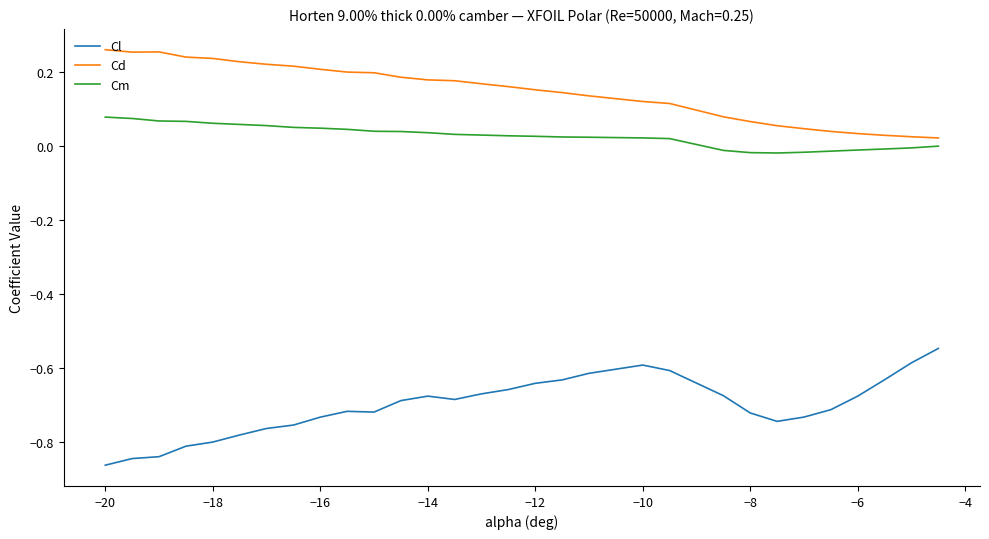

True or false: Cd and Cl intersect in this chart.

False